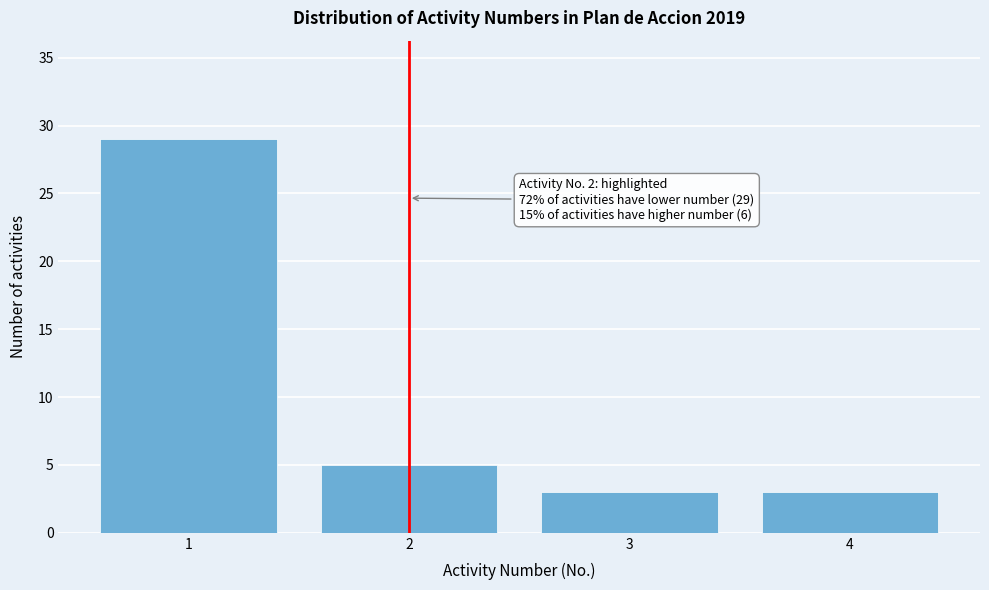

Reading left to right, transcribe all the data shown in this chart.

29	5	3	3